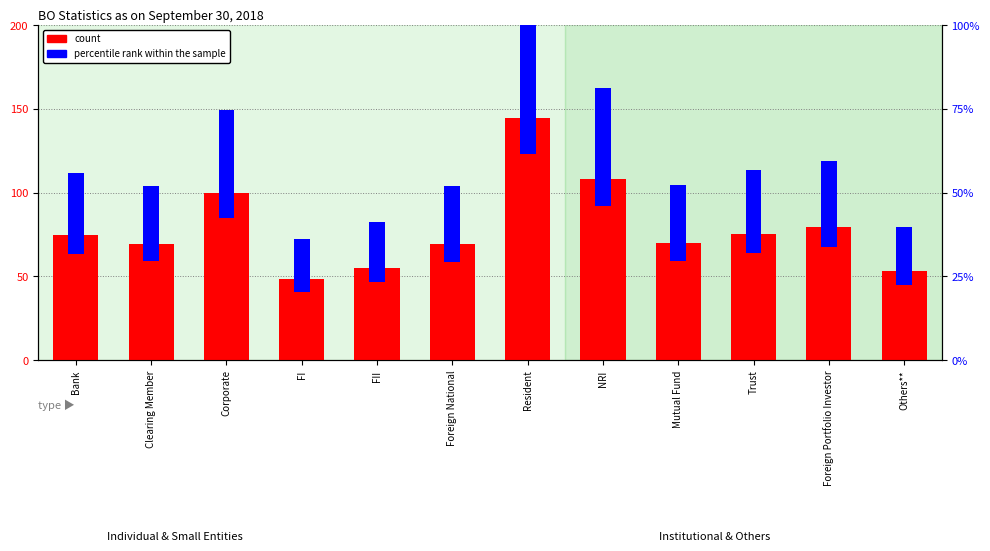

At which category is the sum across all series the highest?

Resident